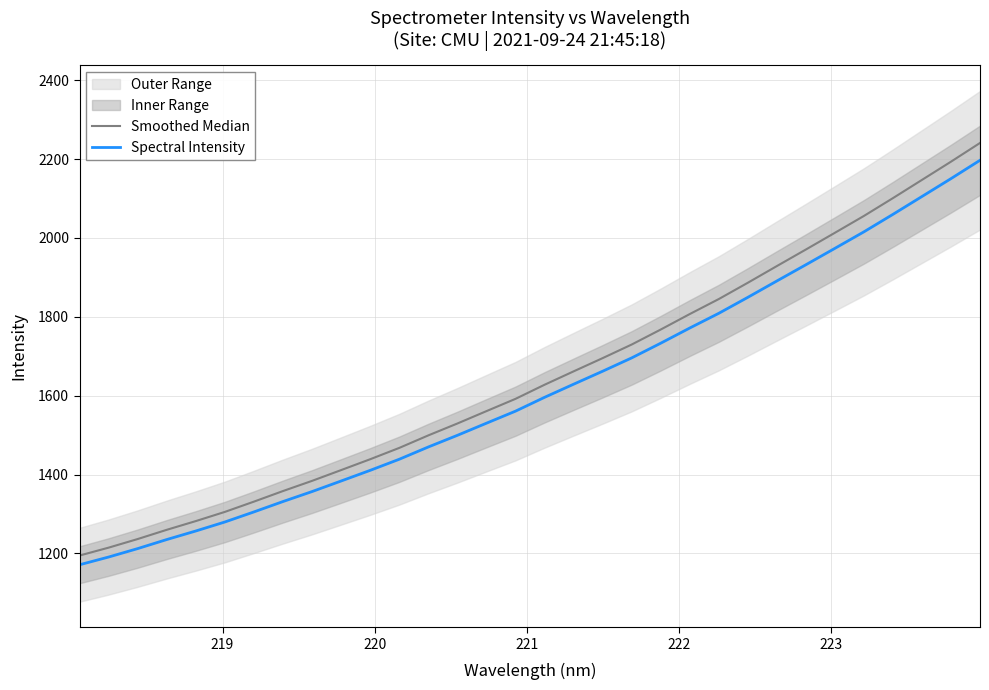

Reading left to right, transcribe all the data shown in this chart.

Smoothed Median: 1194.5	1214.5	1236.4	1259.8	1281.9	1305.2	1331.3	1358.1	1383.9	1411.3	1438.8	1467.5	1499.2	1529.4	1560.7	1591.9	1627.6	1661.6	1695.1	1729.6	1767.6	1806.9	1845.0	1886.2	1928.6	1970.5	2013.0	2055.7	2100.9	2147.0	2193.3	2240.7
Spectral Intensity: 1171.1	1190.7	1212.1	1235.1	1256.8	1279.6	1305.2	1331.5	1356.8	1383.6	1410.6	1438.7	1469.8	1499.4	1530.1	1560.7	1595.7	1629.0	1661.9	1695.7	1733.0	1771.5	1808.8	1849.3	1890.7	1931.9	1973.5	2015.4	2059.7	2104.9	2150.2	2196.8